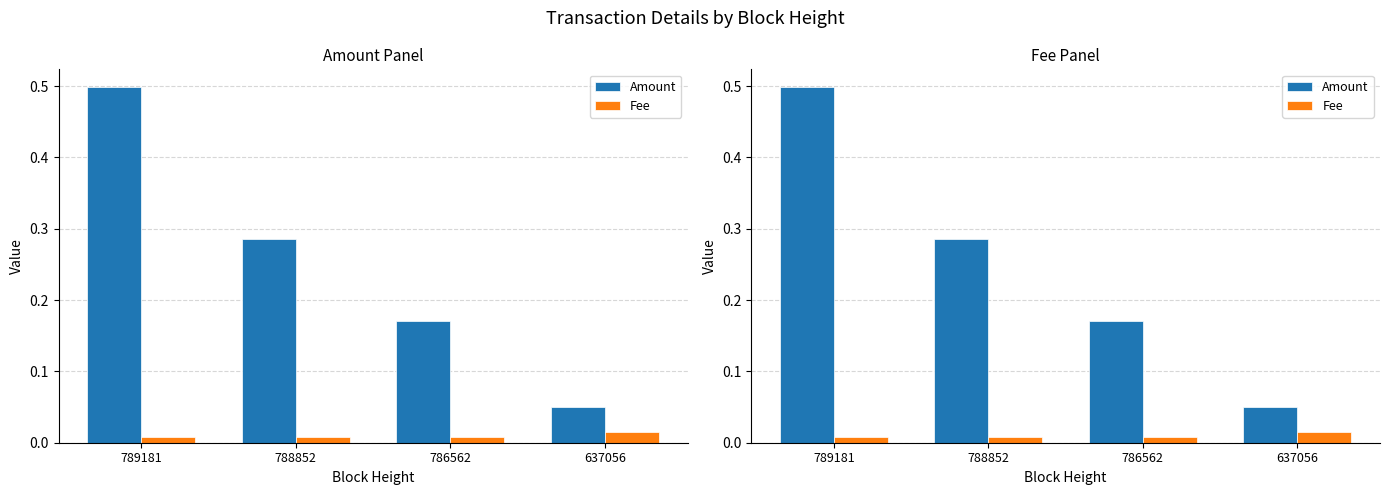

At which label is Amount closest to 0?

637056